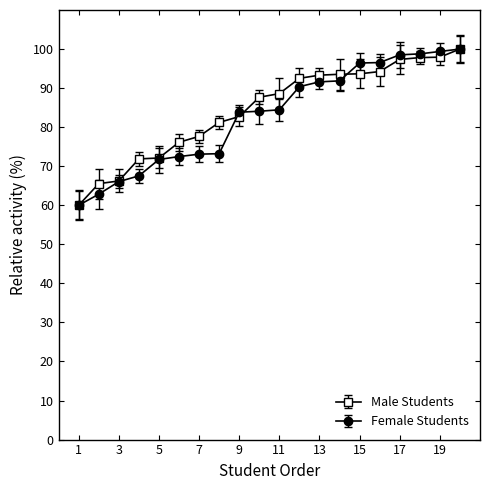

Where do Male Students and Female Students first cross each other?

8 and 9